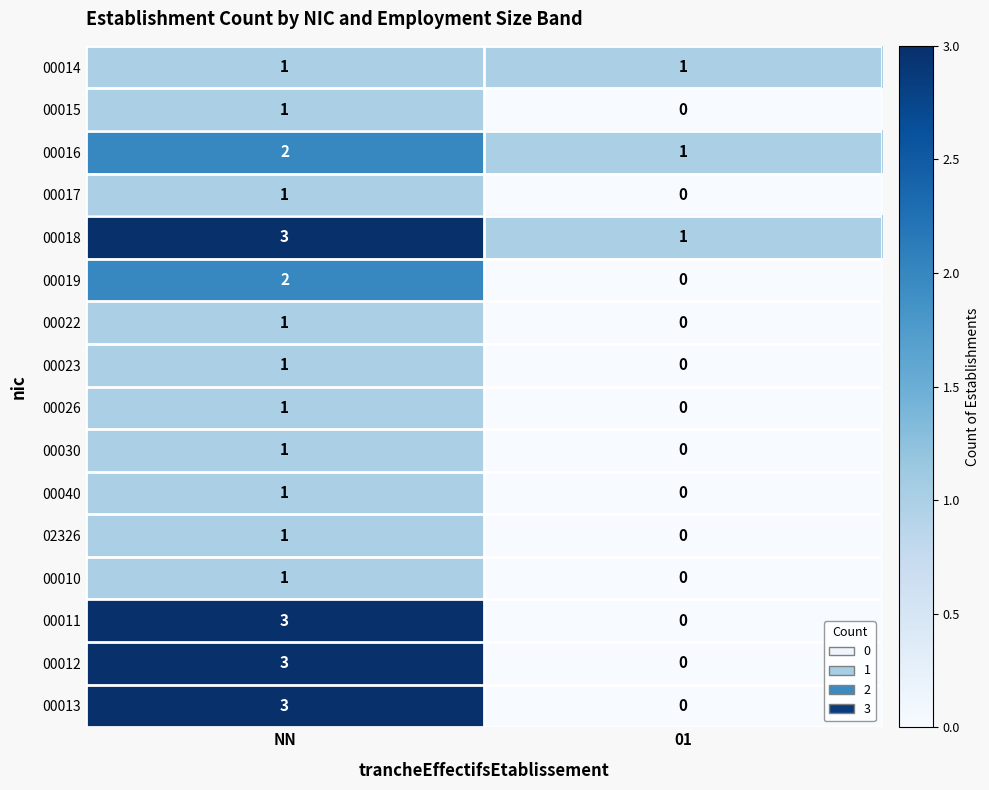

At which category is the sum across all series the highest?

NN